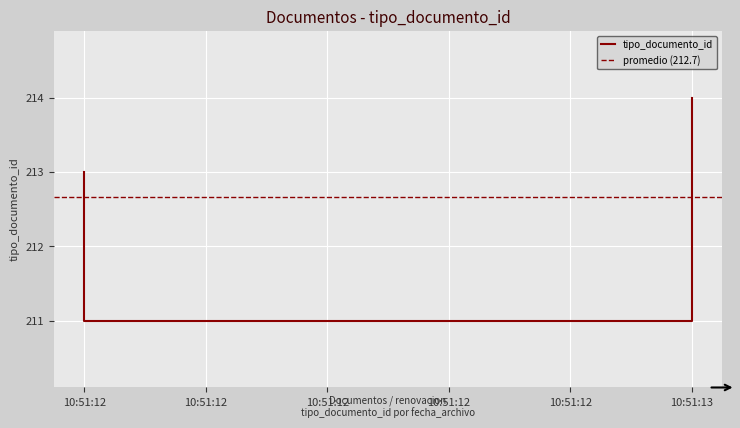

What is the difference between the maximum and second lowest values?

1